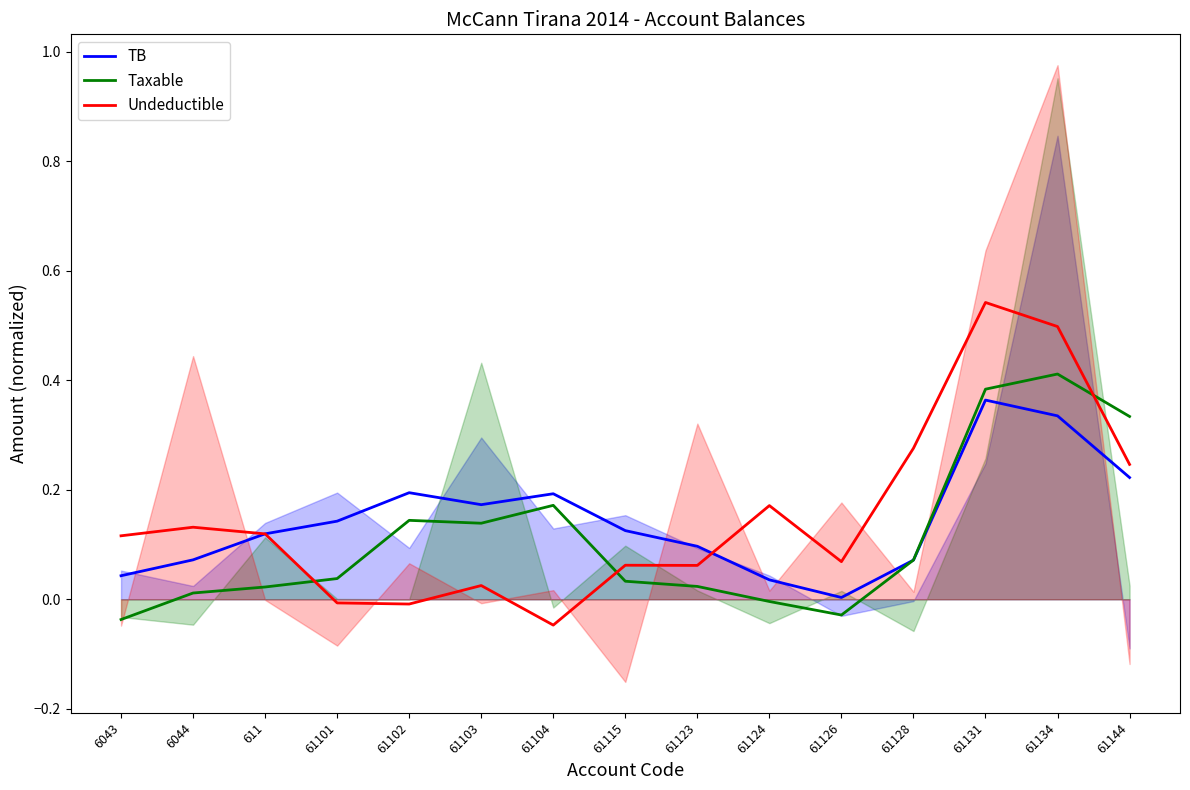

Where is TB nearest to the value 0?

61126